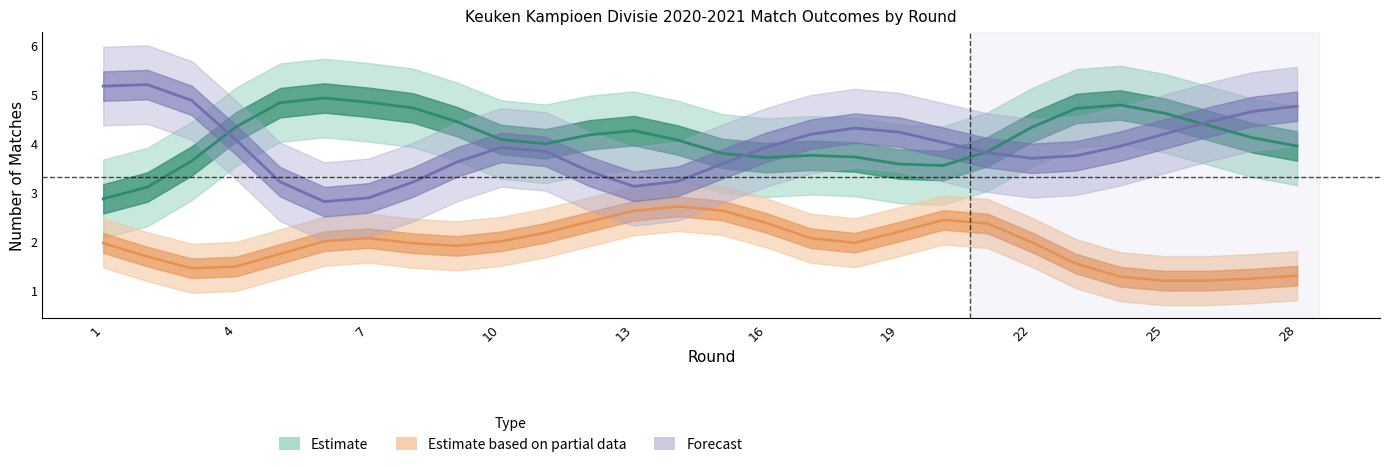

The value of DRAW at 26 is 1. True or false?

False